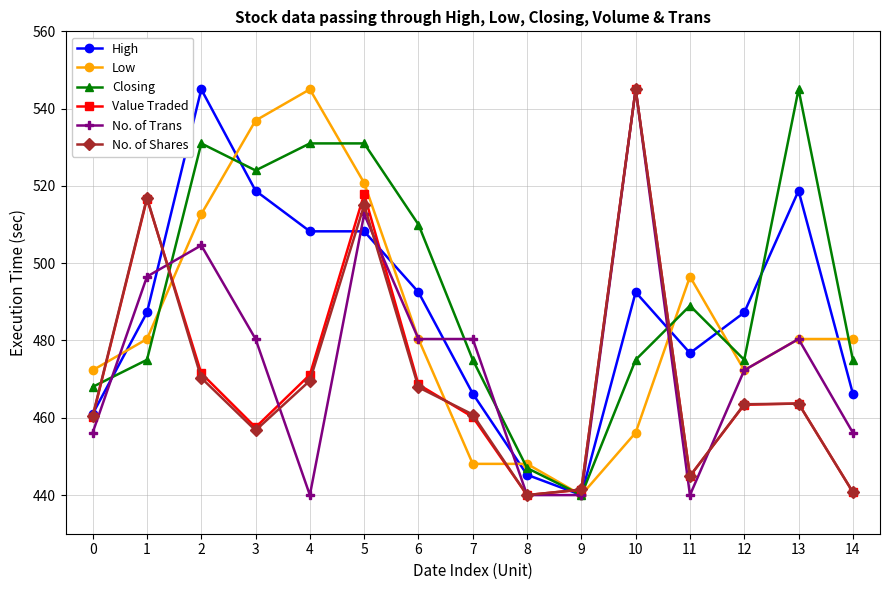

Which series changed the most between 3 and 12?

Low